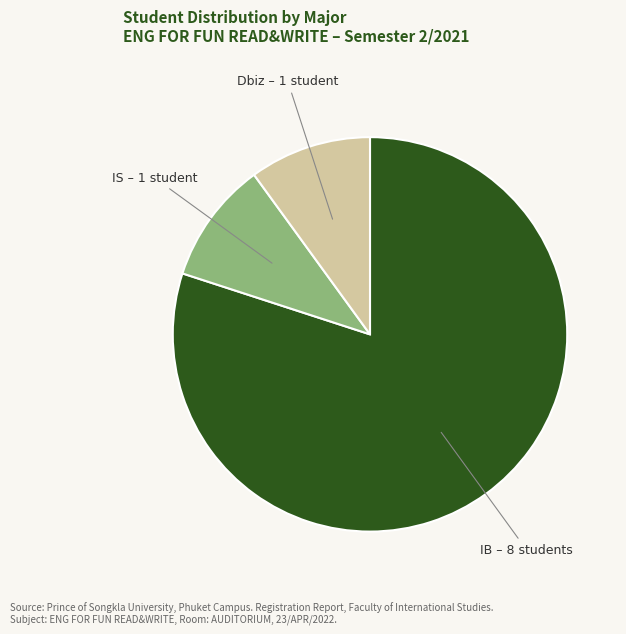

True or false: IB accounts for 80% of the total.

True